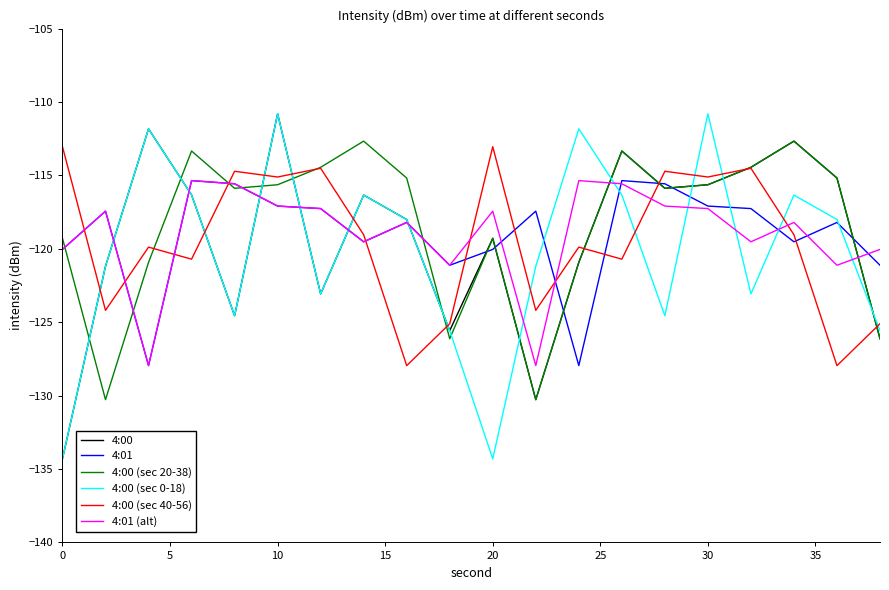

What is the highest value of the 4:00 (sec 0-18) series?

-110.8